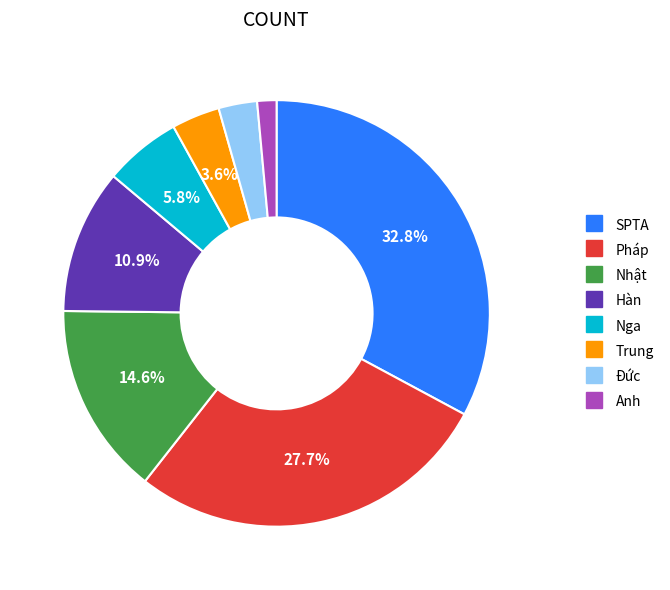

How many slices are in this pie chart?

8